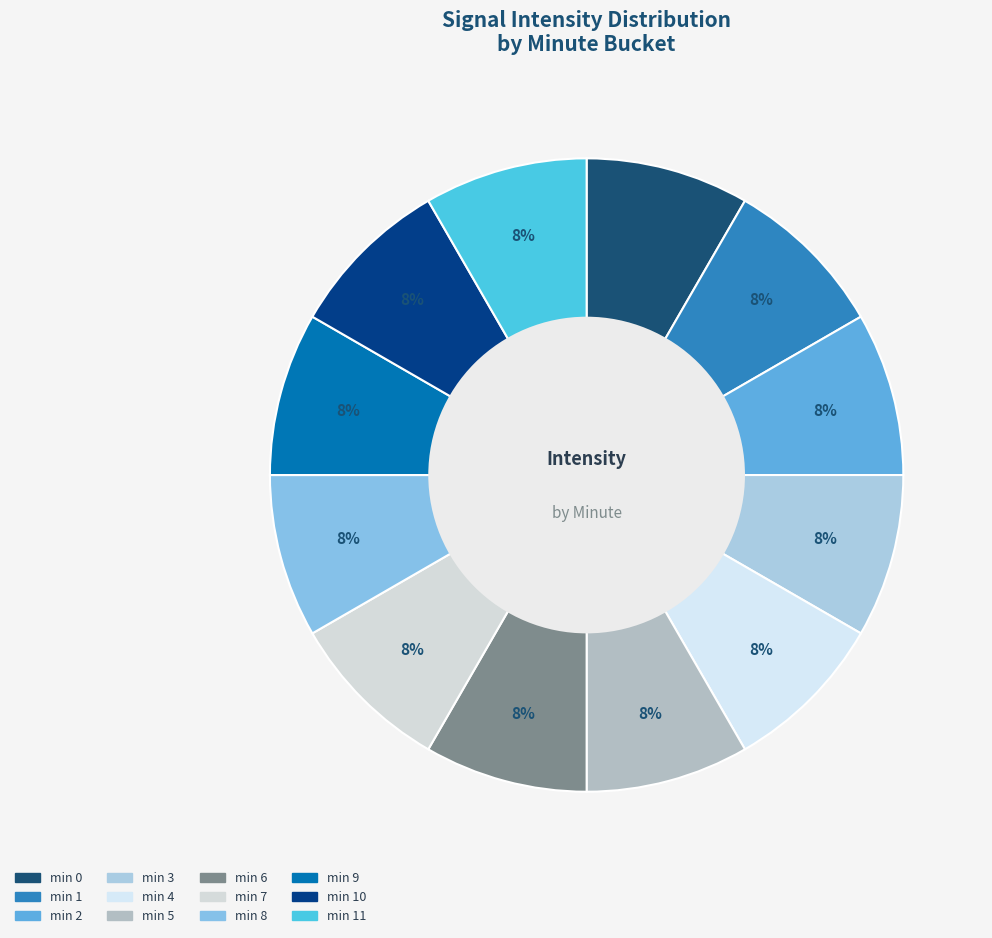

How many slices are in this pie chart?

12